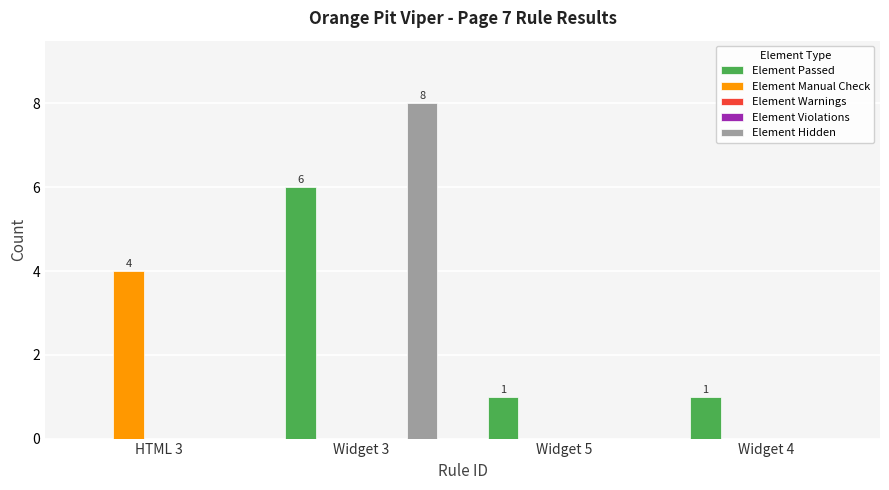

What is the sum of all Element Manual Check values?

4